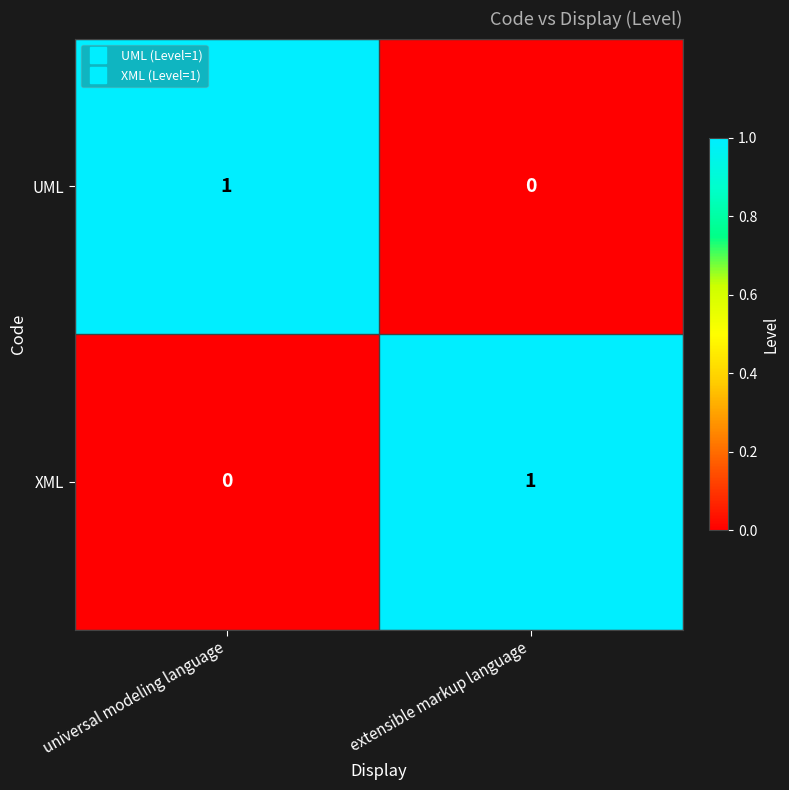

True or false: XML has a value of 0 at universal modeling language.

True